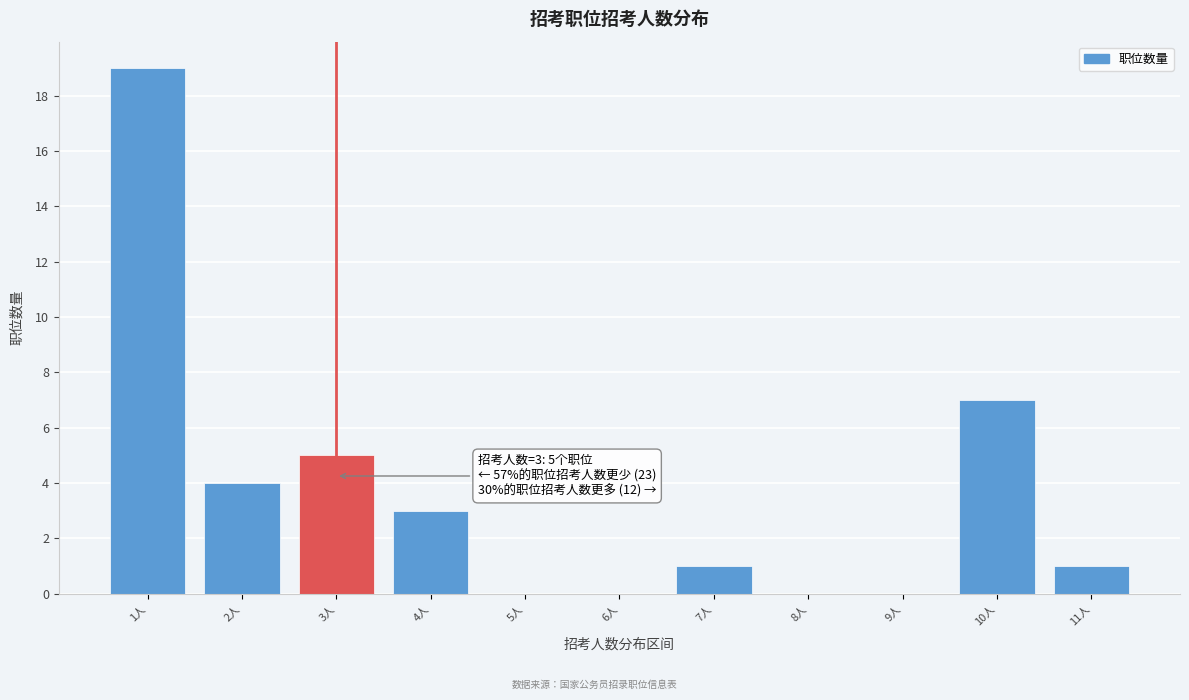

Reading left to right, extract all data points from this chart.

1人=19	2人=4	3人=5	4人=3	5人=0	6人=0	7人=1	8人=0	9人=0	10人=7	11人=1